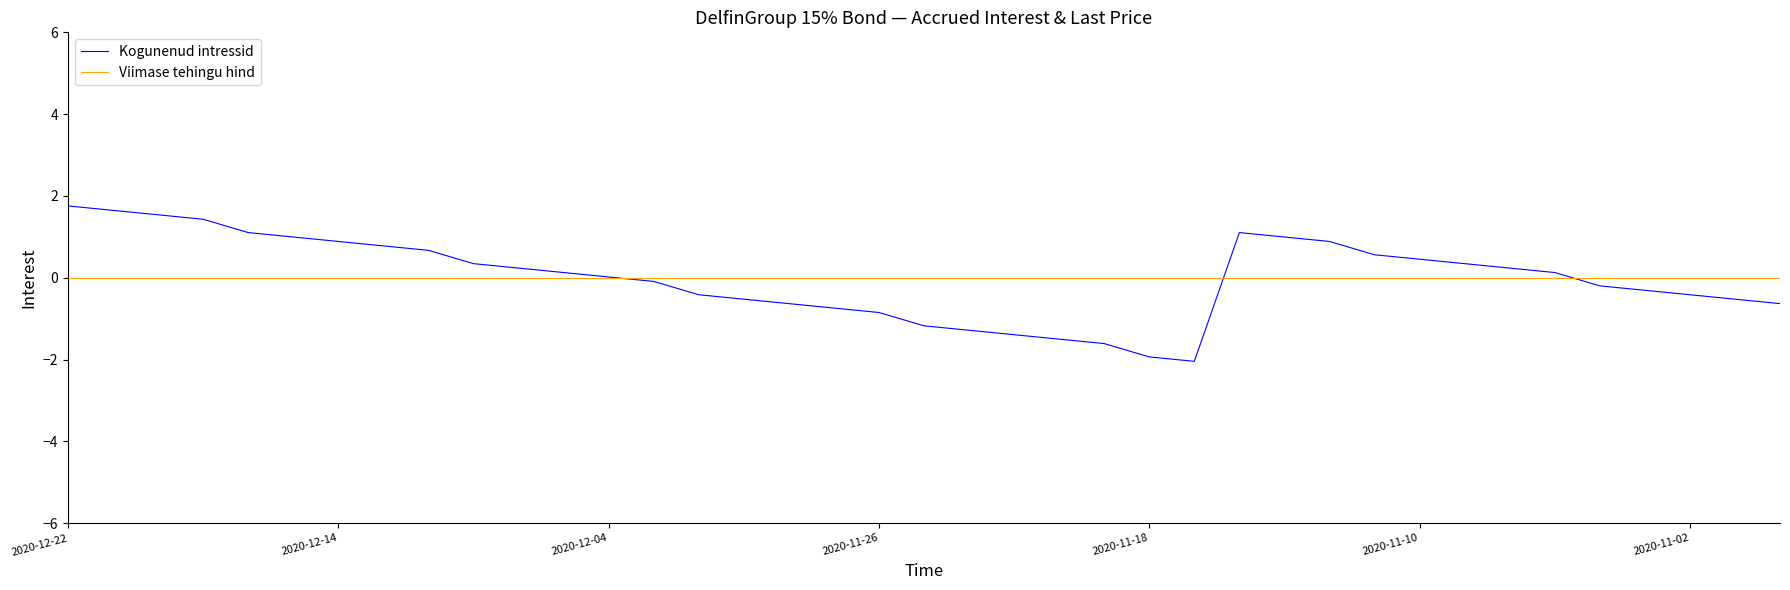

What is the maximum value shown in the chart?

1.8